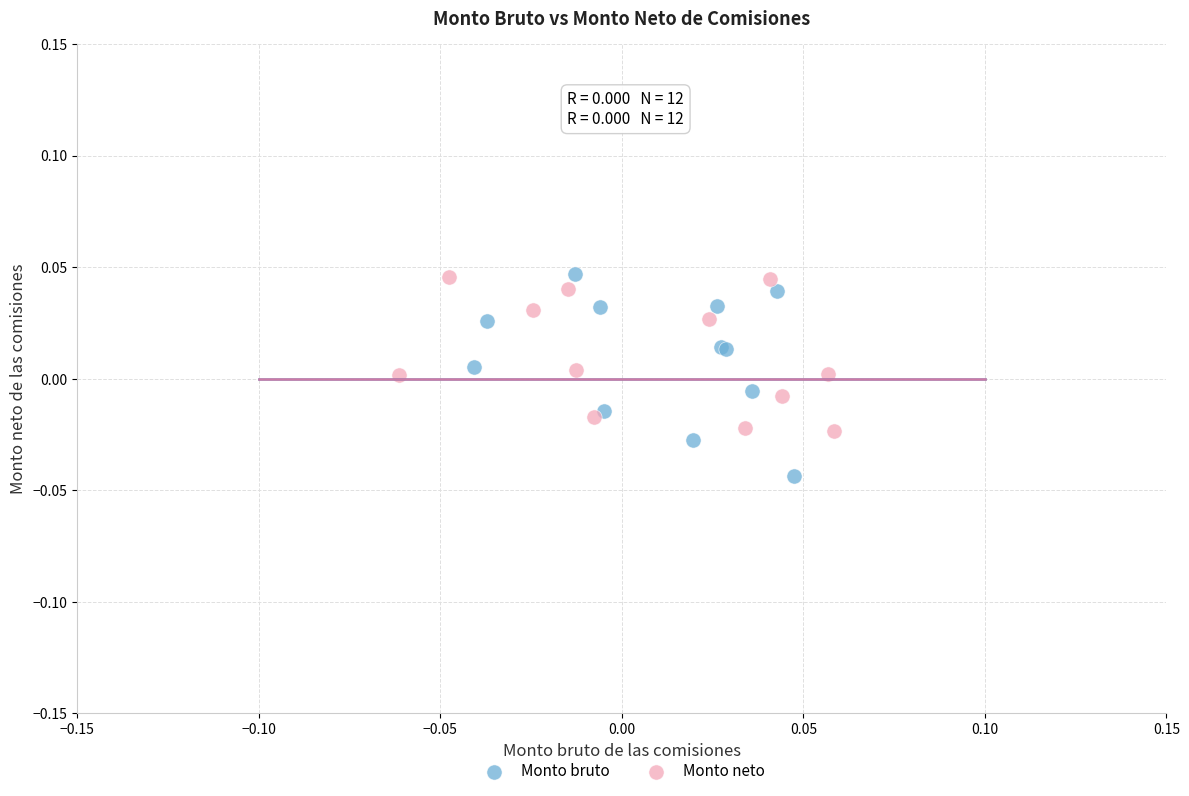

Which series reaches the minimum Y coordinate?

Monto bruto